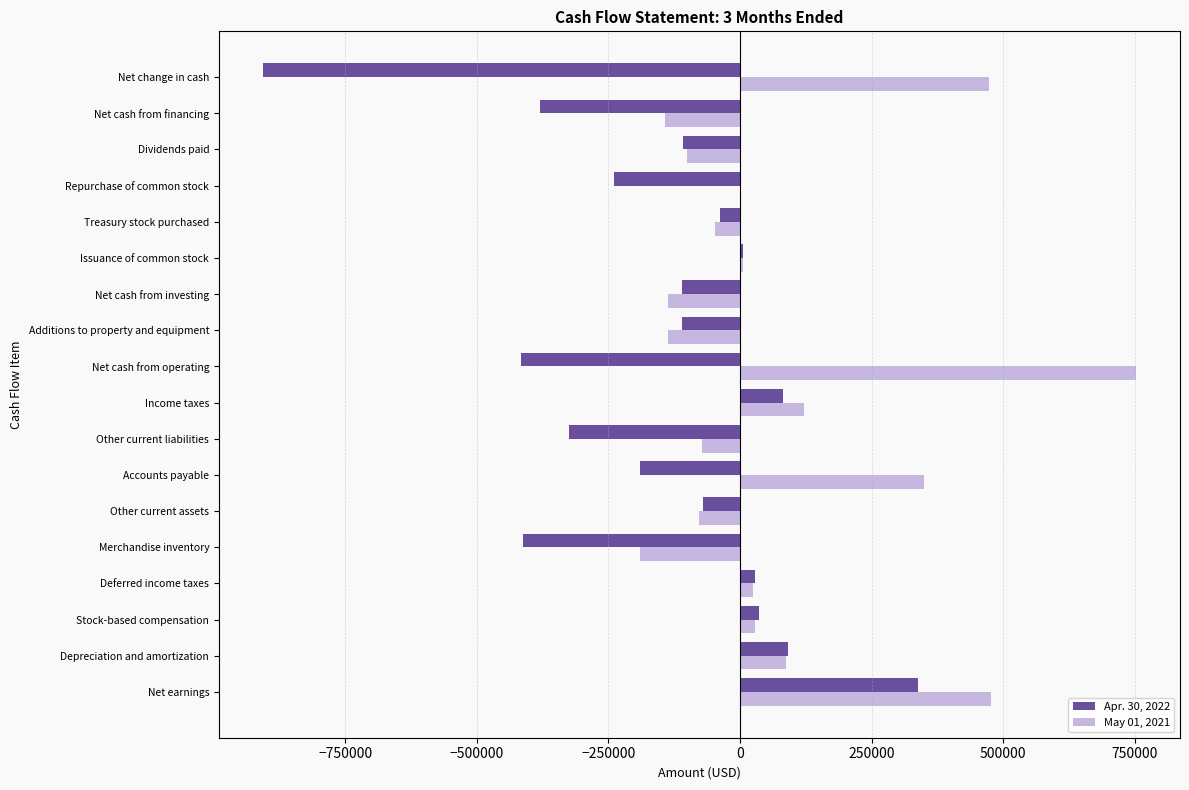

At which category is the sum across all series the highest?

Net earnings